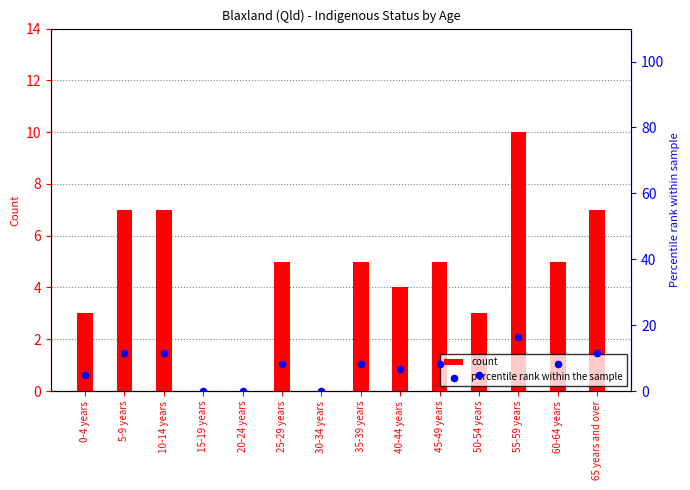

At which category is the sum across all series the highest?

55-59 years